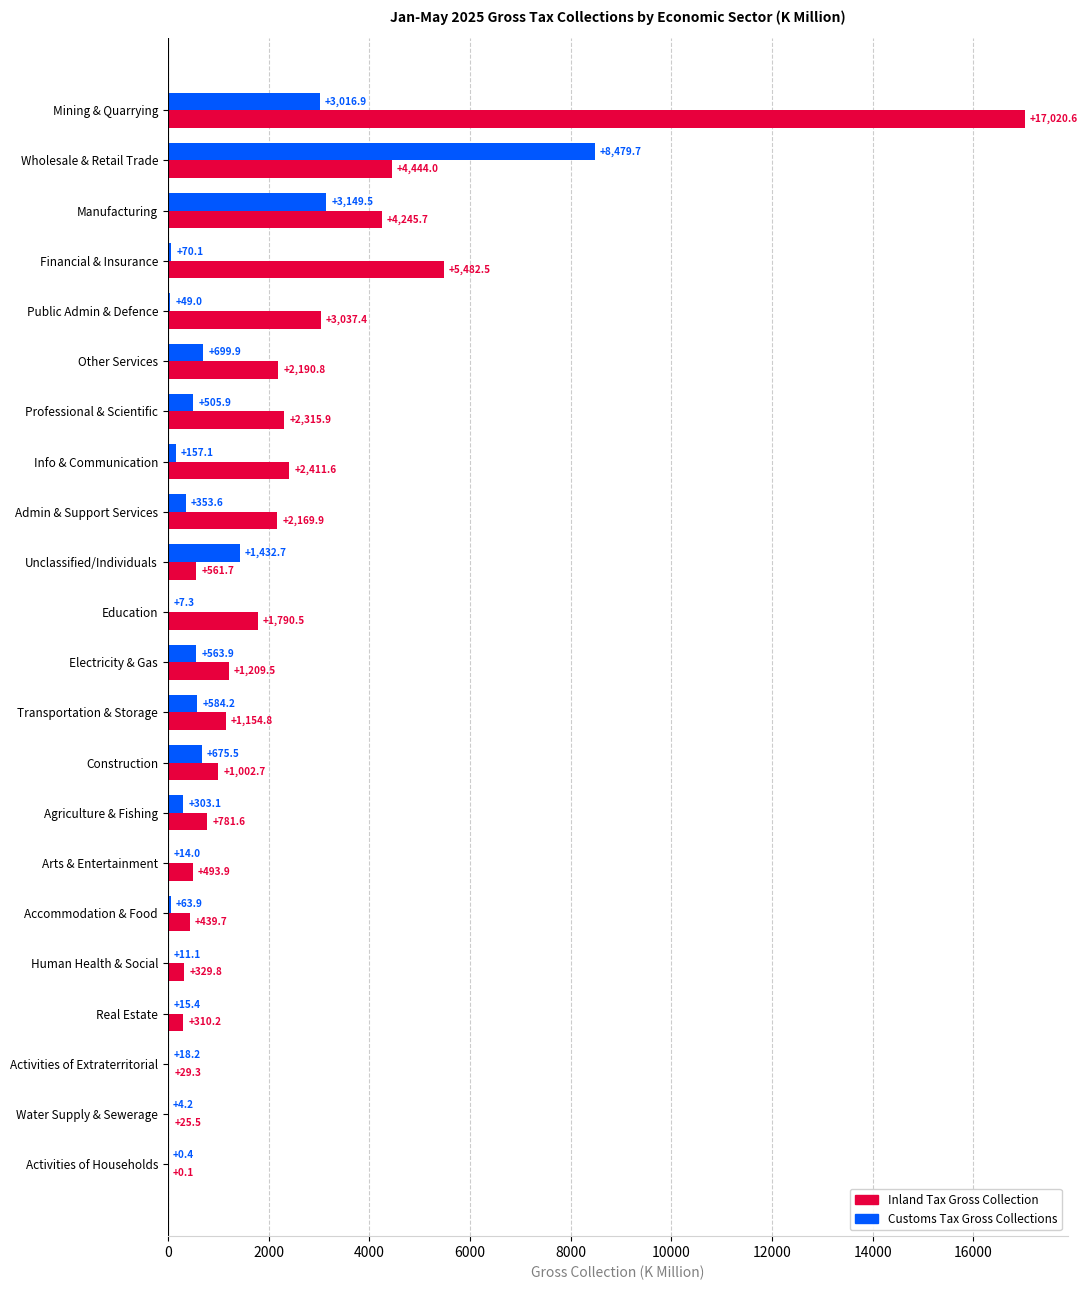

What is the sum of the Customs Tax Gross Collections values at Admin & Support Services and Transportation & Storage?

937.8